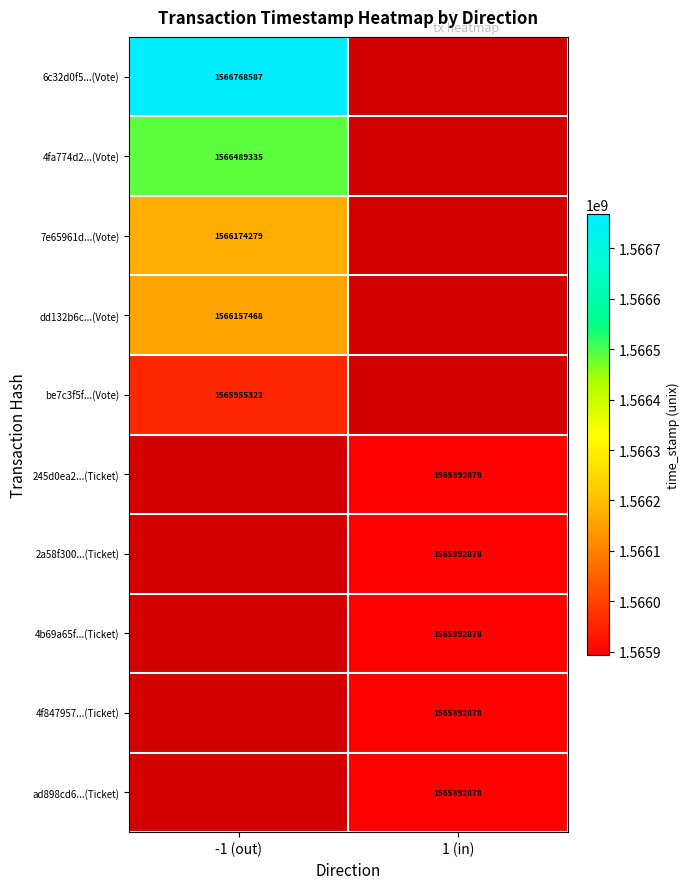

At which category is the sum across all series the highest?

-1 (out)